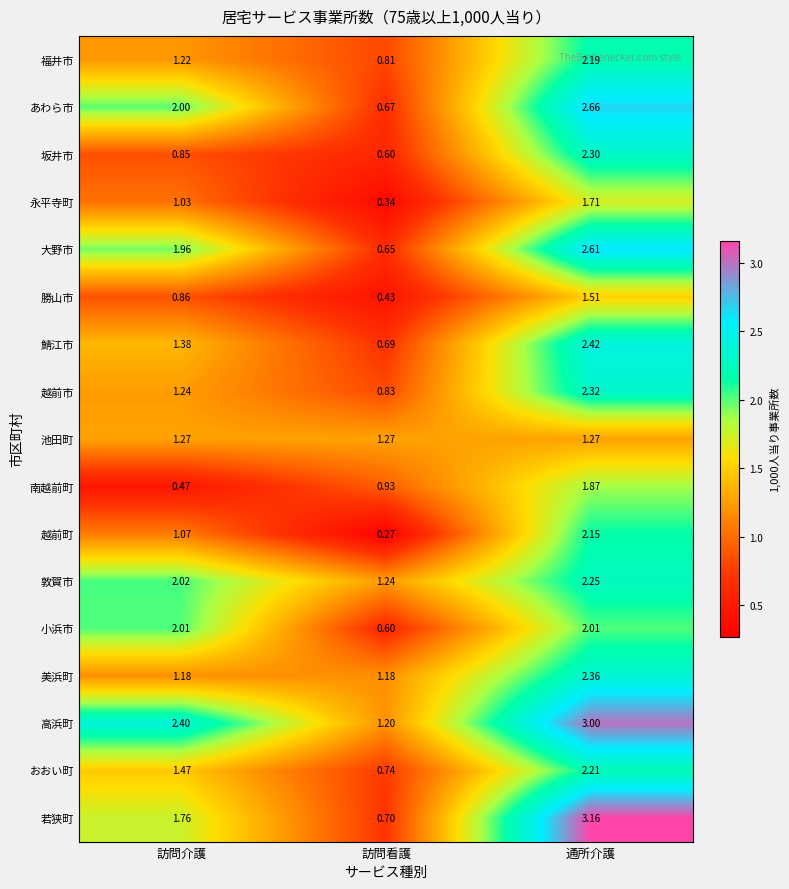

At which label is 越前市 closest to 1?

訪問看護